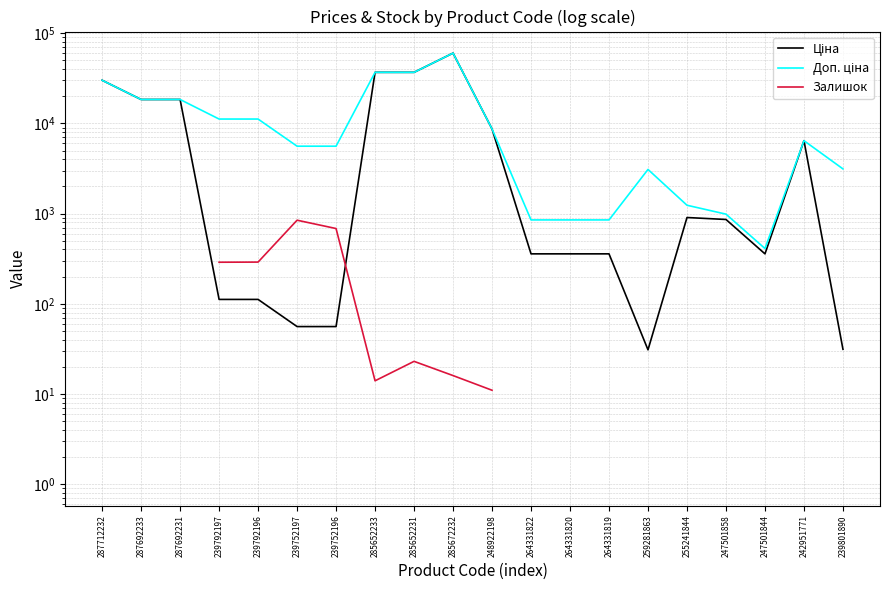

The value of Ціна at 287712232 is 51559.1. True or false?

False